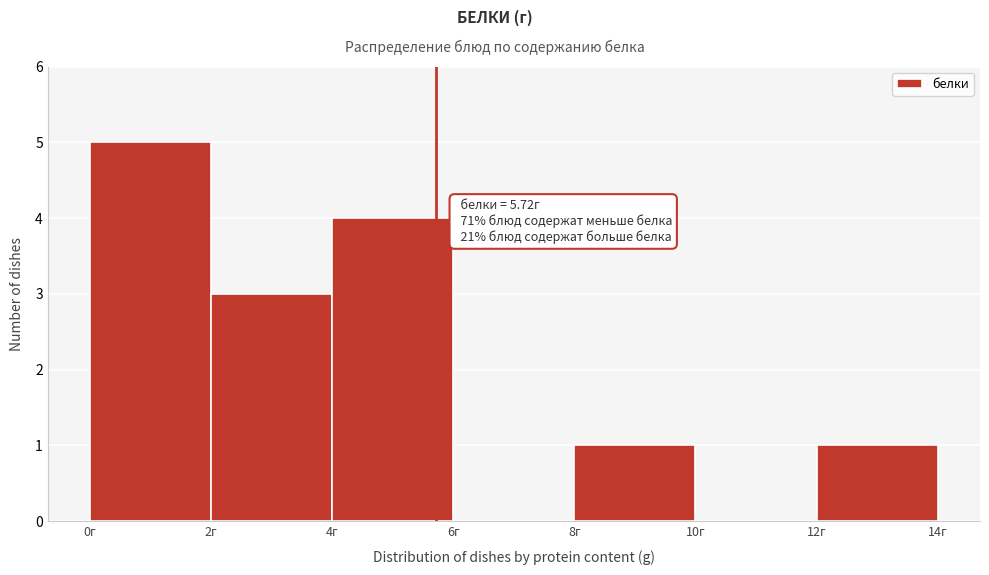

Which range on the x-axis has the tallest bar?

0 to 2